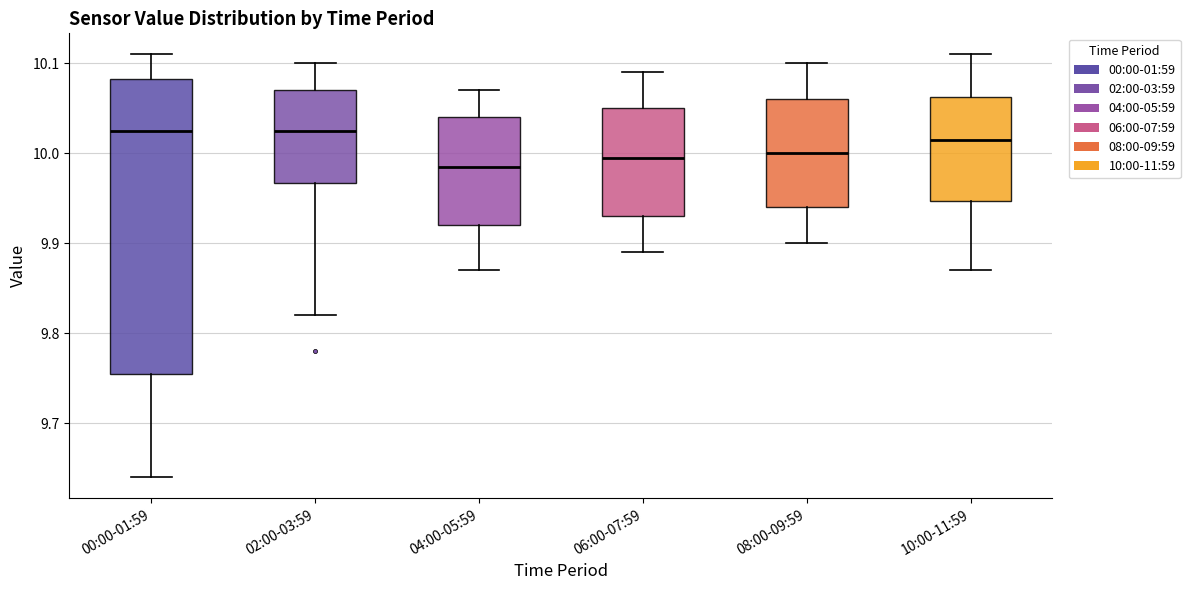

Comparing the boxes themselves (not the whiskers), which one is the tallest?

00:00-01:59